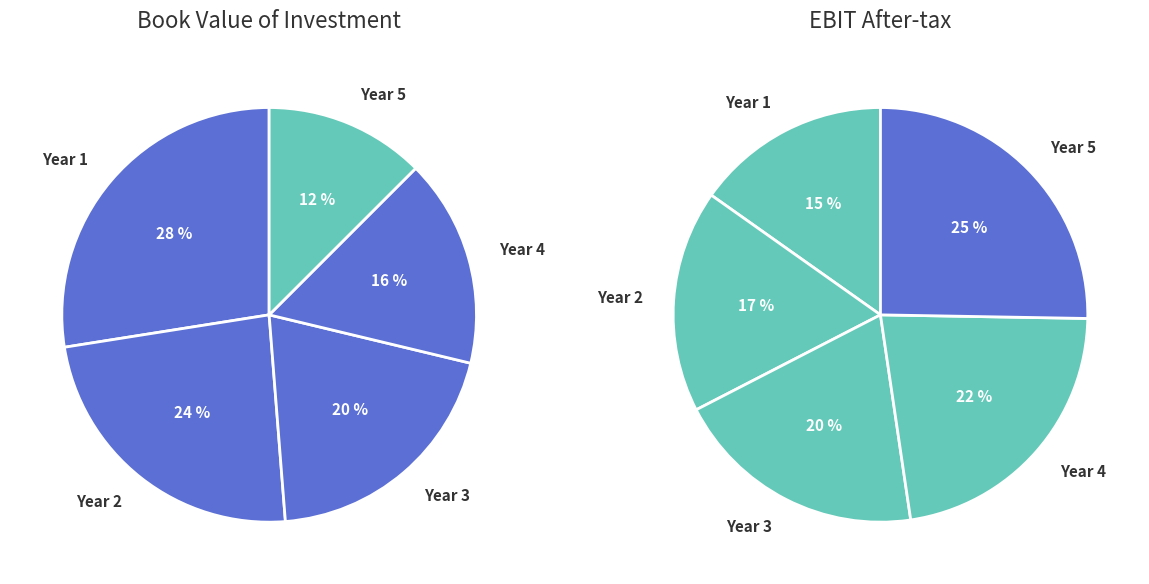

What is the spread (max minus min) of values at values_ebit?

14.2